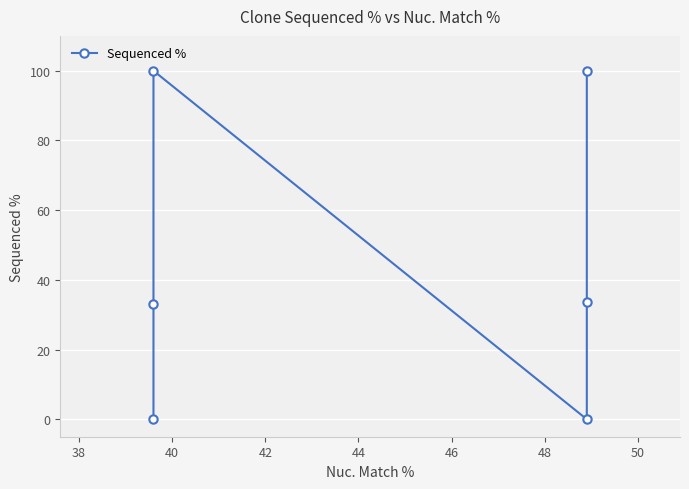

Is this an area chart (filled region under the line)?

No